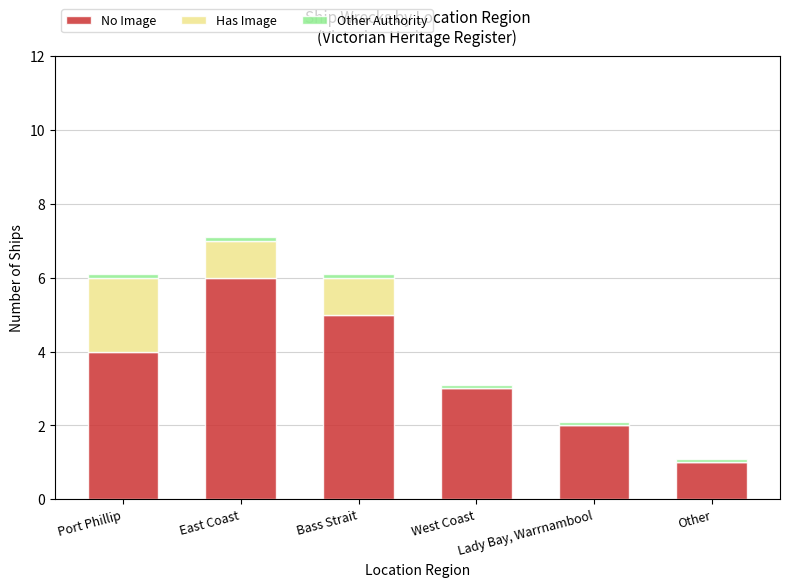

What is the maximum value for No Image?

6.0